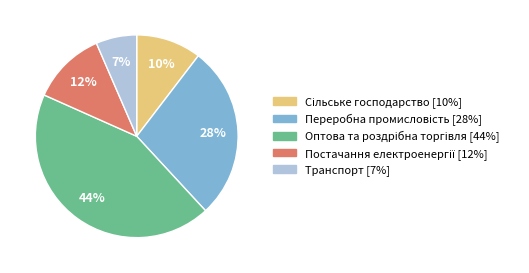

Which category has the smallest portion of the pie?

Транспорт